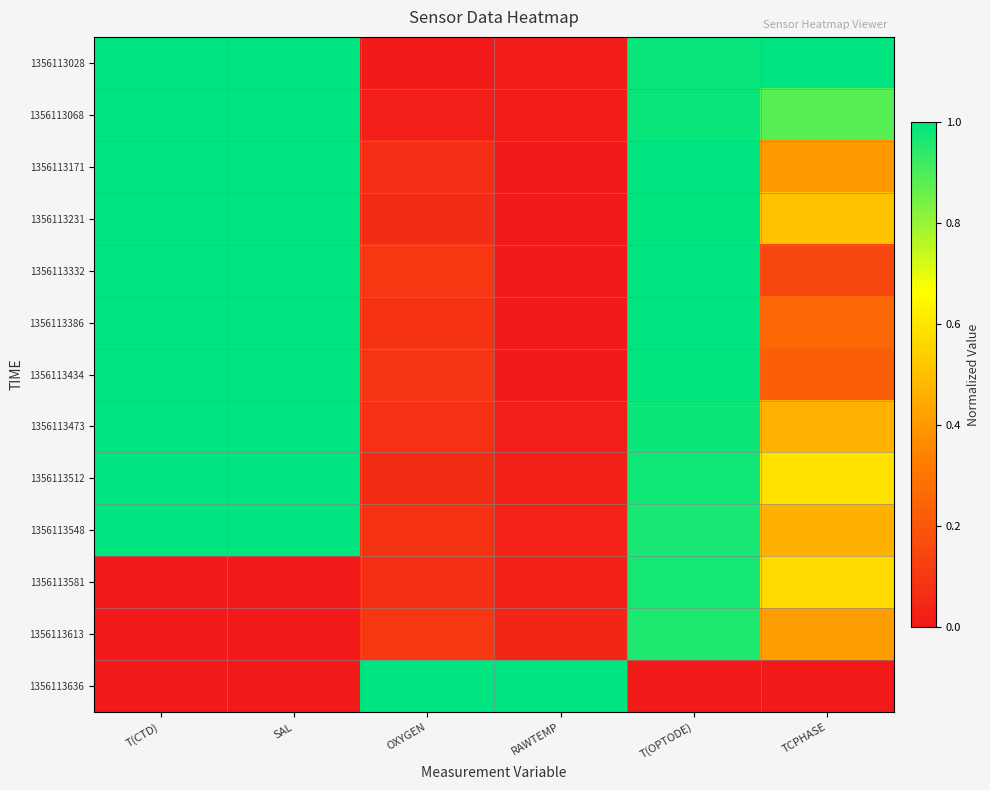

What is the total value across all series at RAWTEMP?

1.2